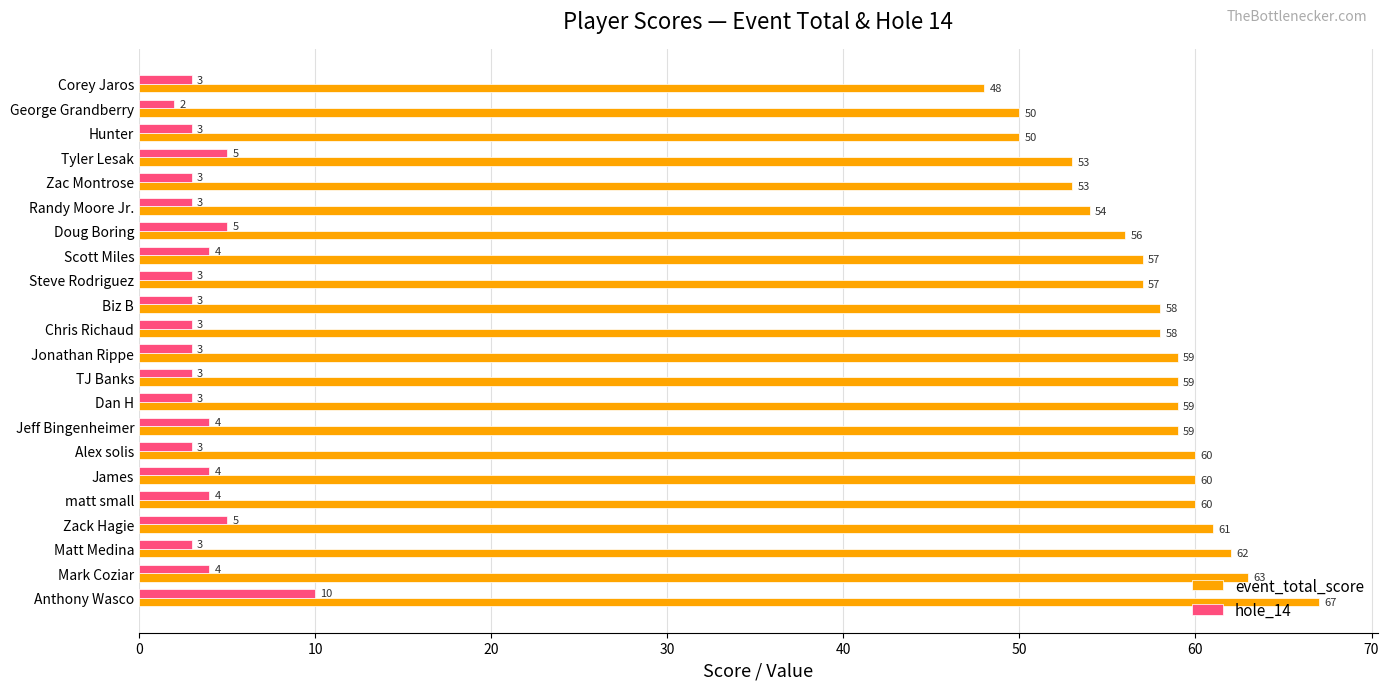

Which label corresponds to the largest value in the chart?

Anthony Wasco